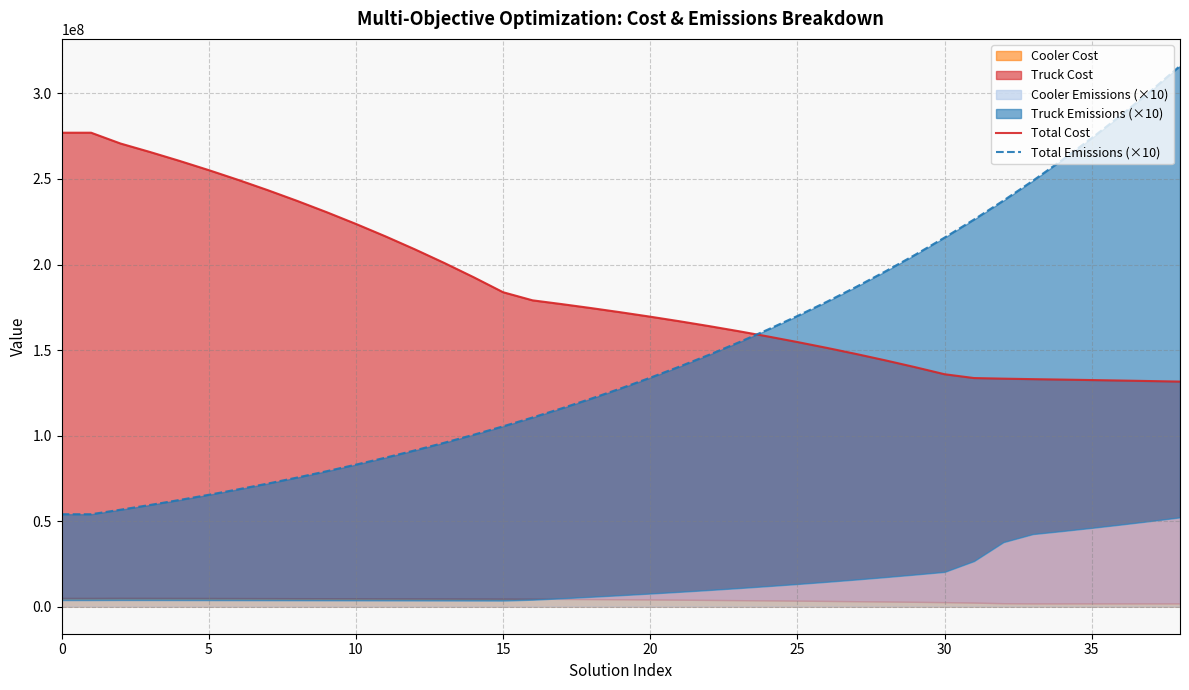

Between which two adjacent categories do Total Emissions (×10) and Total Cost first intersect?

23 and 24